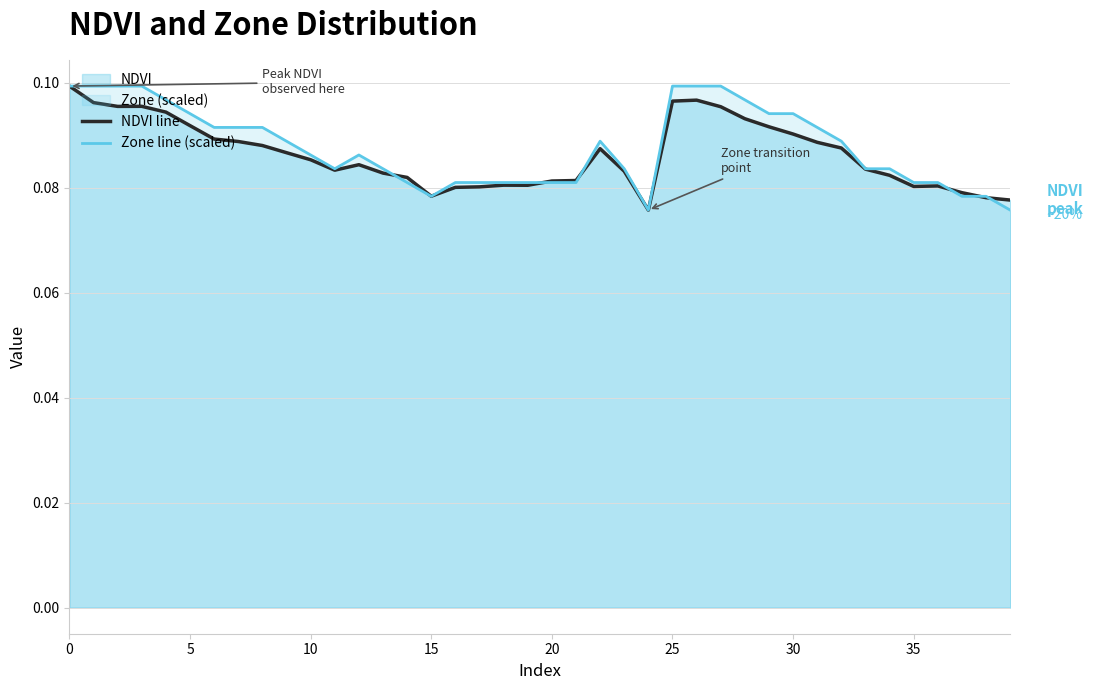

What is the total value across all series at 31?

0.2